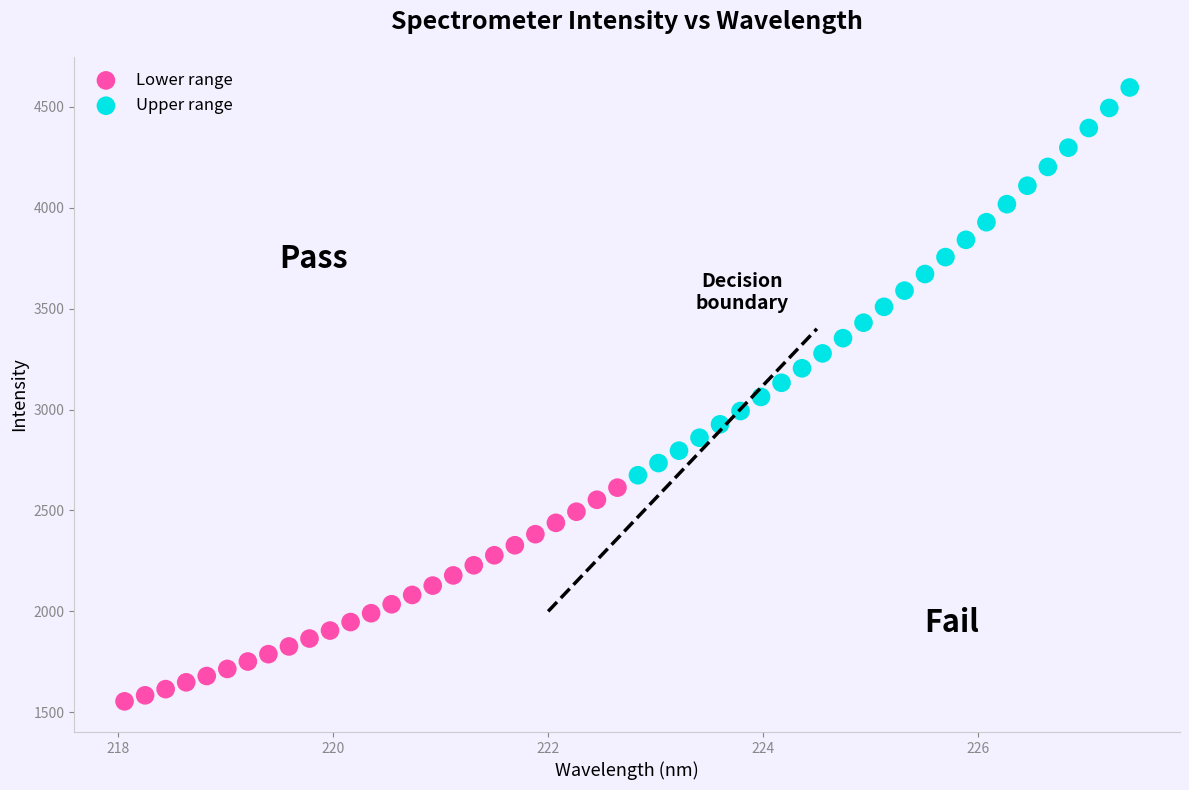

Which series reaches the maximum Y coordinate?

Upper range